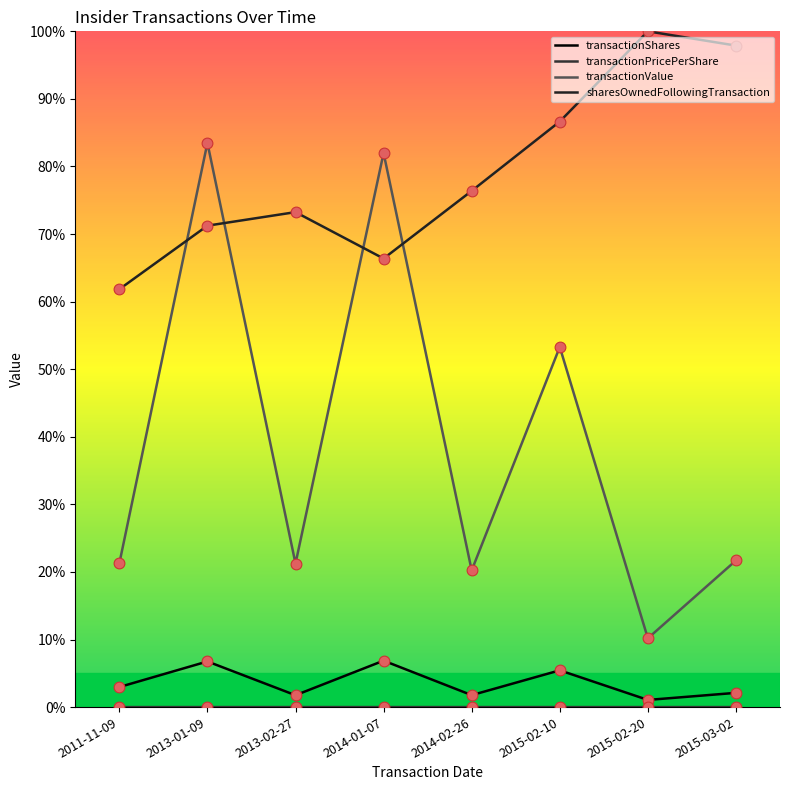

How many lines are shown in the chart?

4